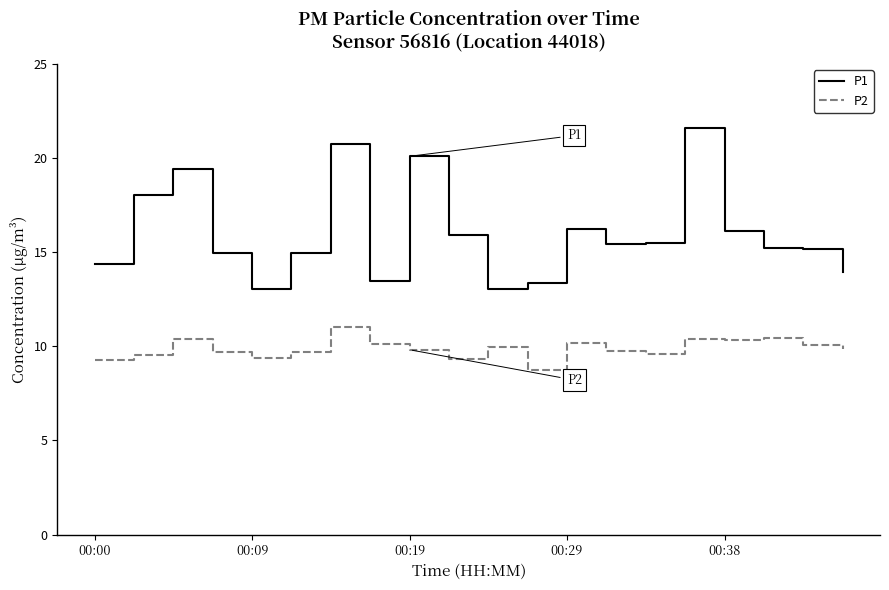

What is the maximum value for P1?

21.6